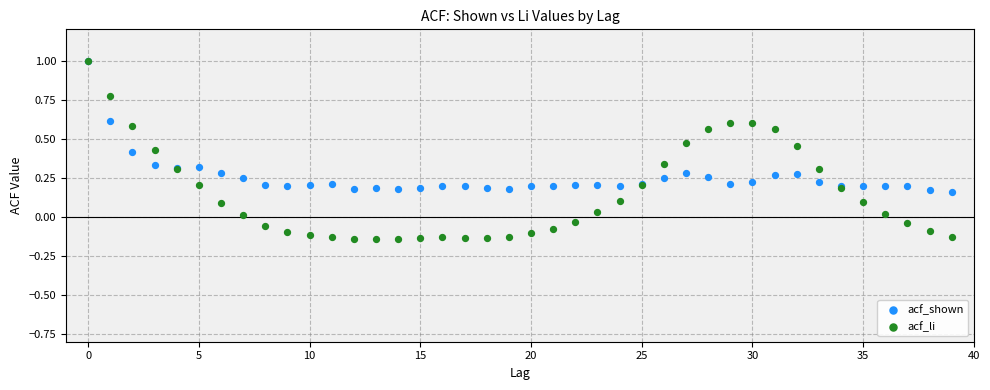

What are all the series names shown in the legend?

acf_shown, acf_li